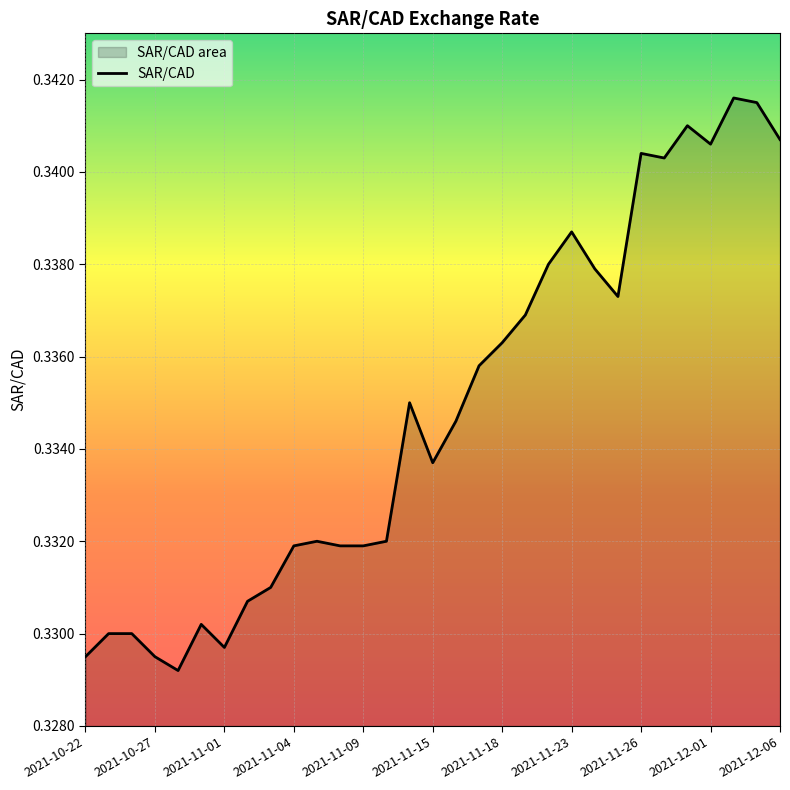

Does the chart display data point markers on the line(s)?

No